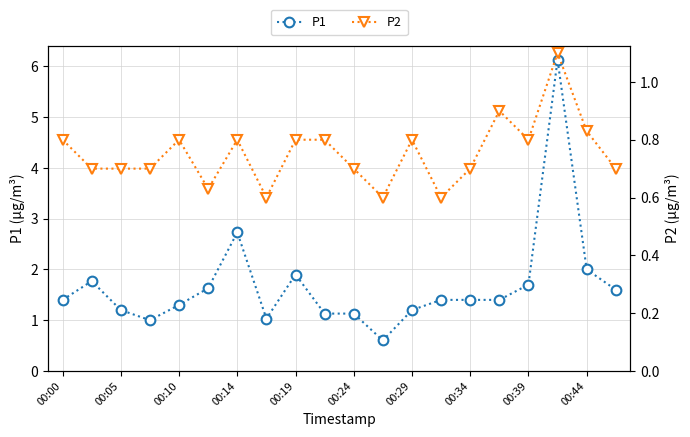

True or false: P2 has a value of 1.3 at 00:00.

False